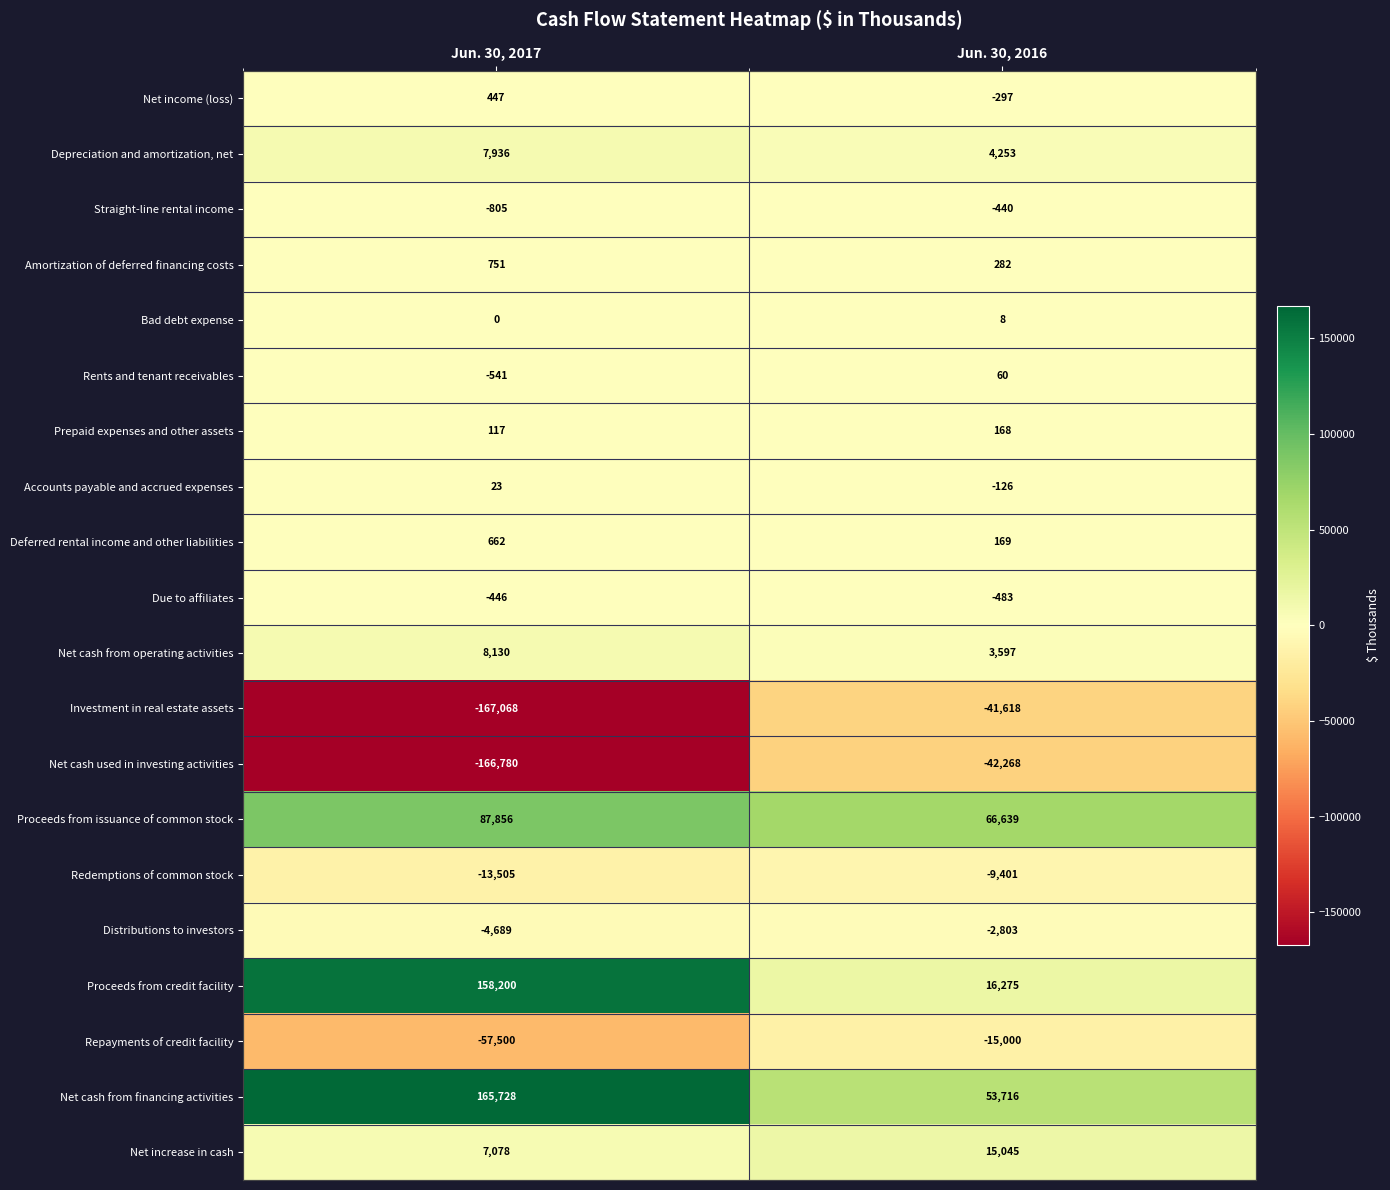

What is the sum of the Deferred rental income and other liabilities values at Jun. 30, 2017 and Jun. 30, 2016?

831